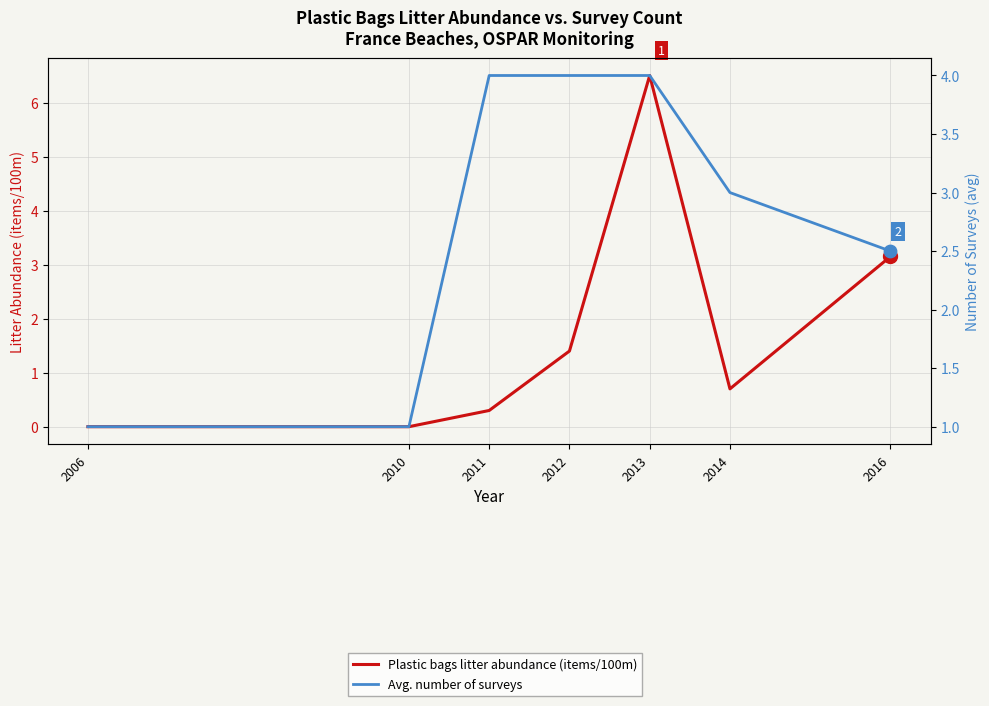

At how many categories does at least one series exceed 4?

1